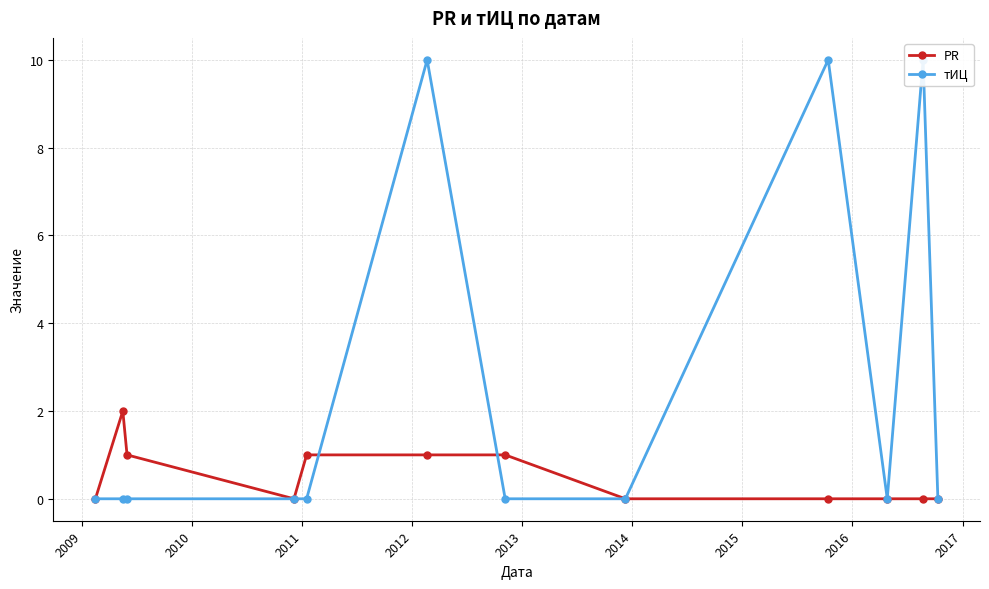

Rank the series by their maximum value, from lowest to highest.

PR, тИЦ